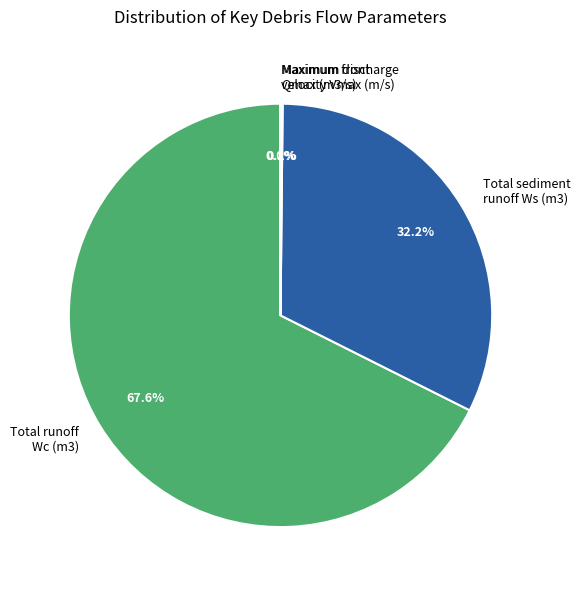

Which category has the biggest portion of the pie?

Total runoff Wc (m3)